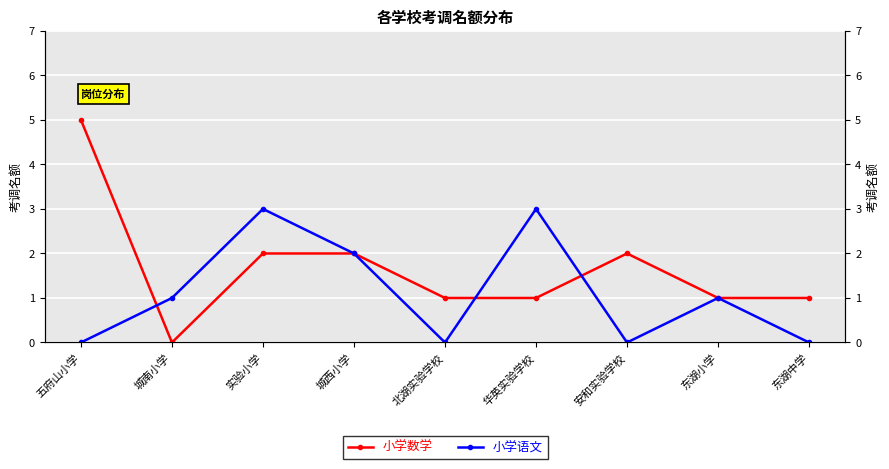

What position from the left is 安和实验学校?

7